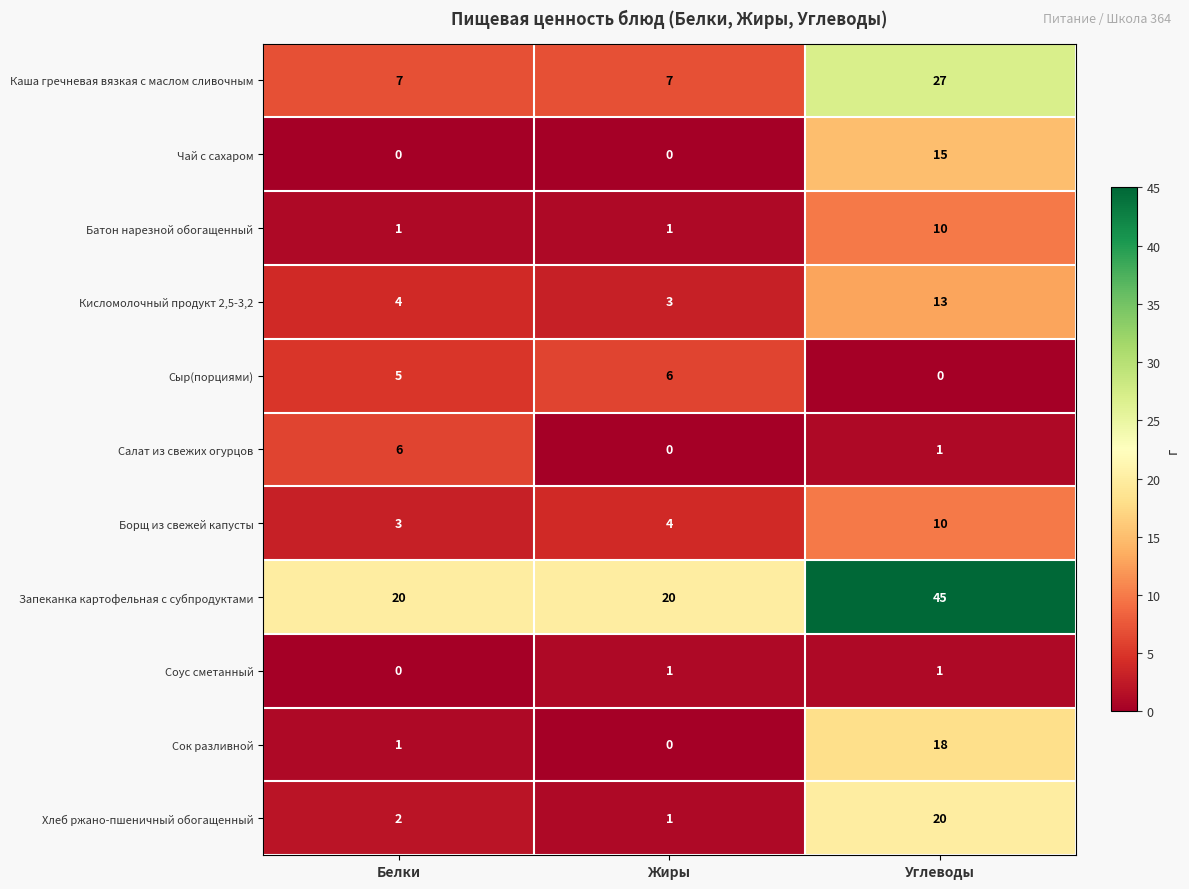

At which category is the sum across all series the highest?

Углеводы